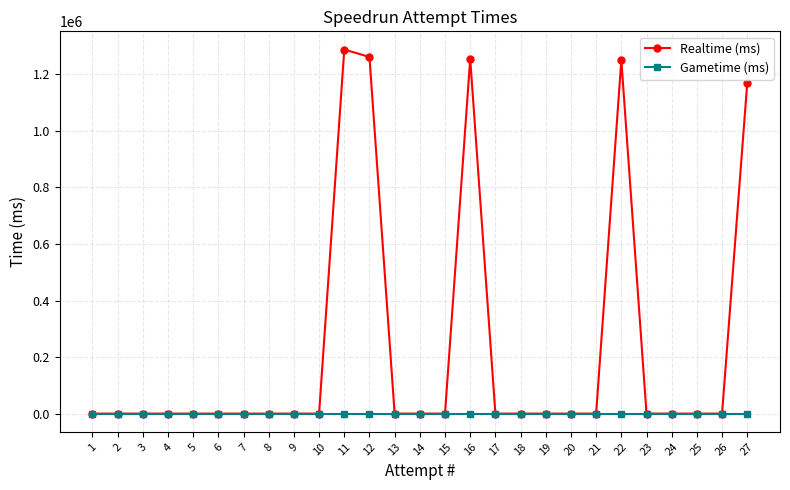

The value of Gametime (ms) at 21 is 0. True or false?

True